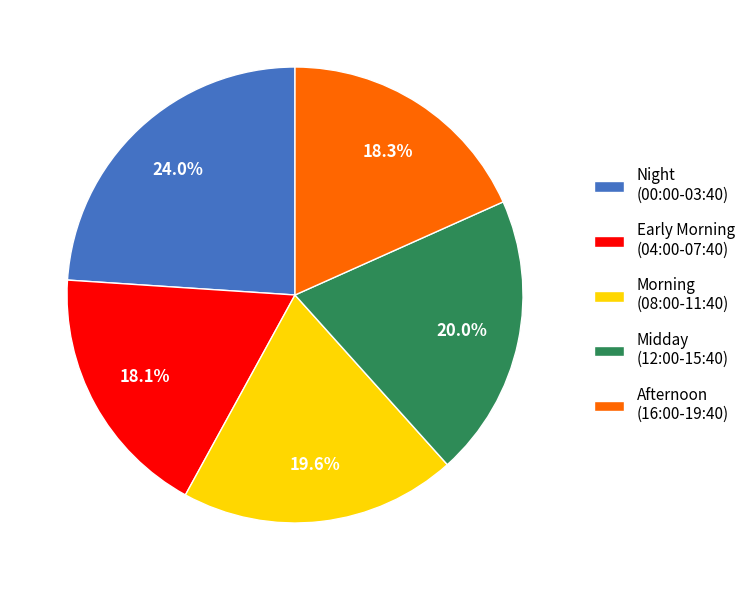

Which slice is the largest?

Night (00:00-03:40)